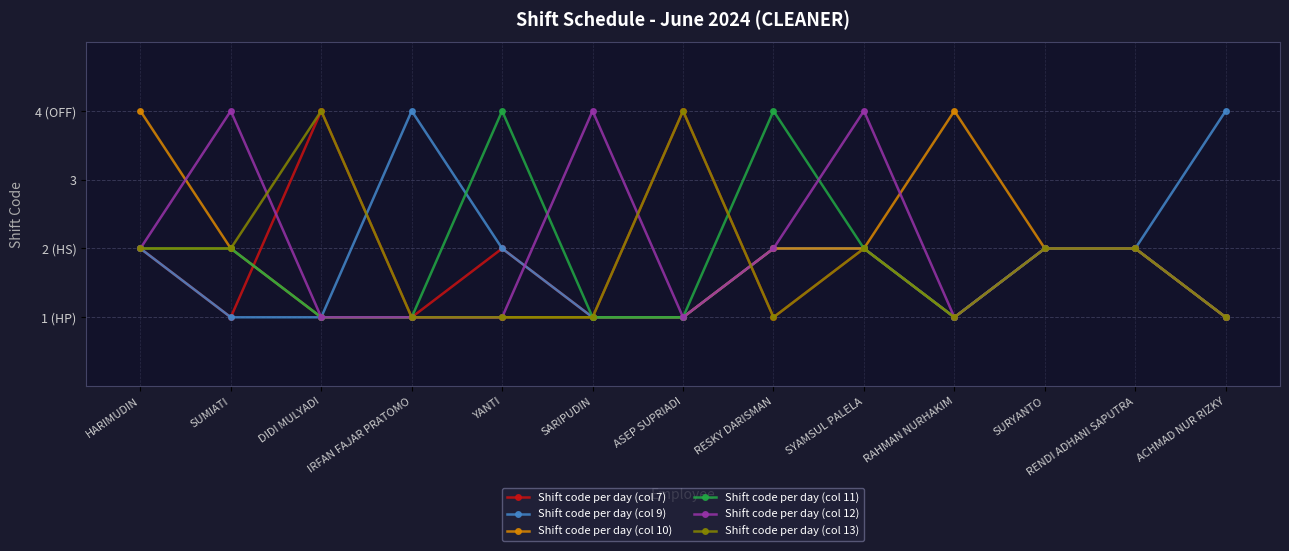

What is the value of the Shift code per day (col 12) point at the 4th from the left?

1